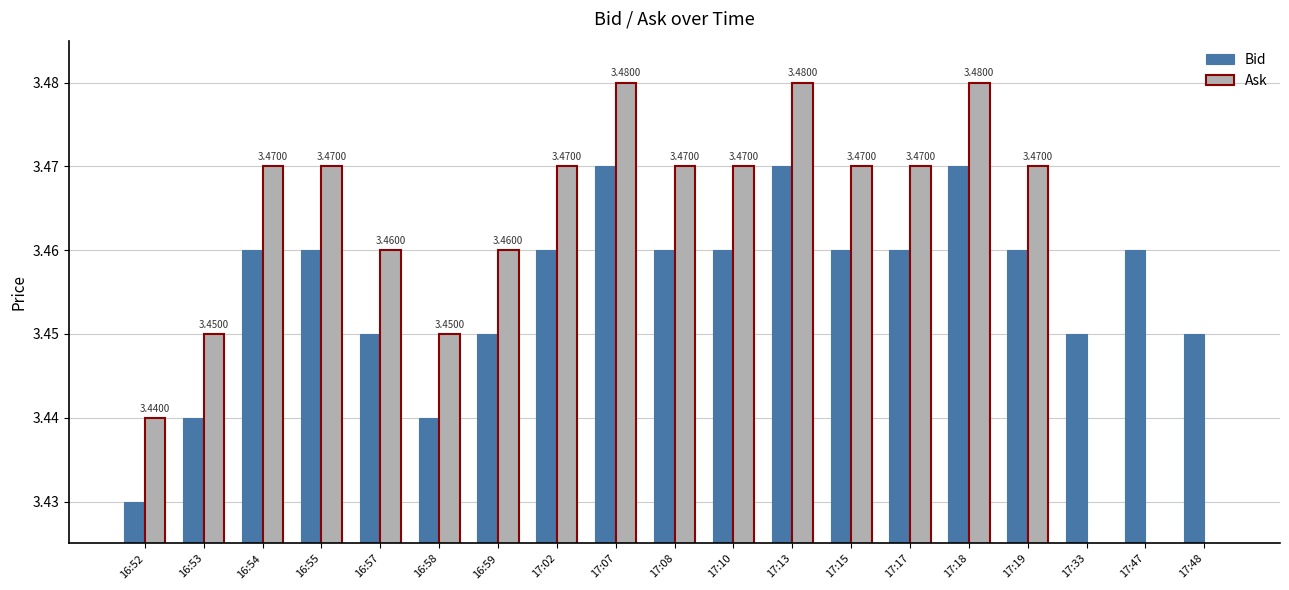

Which series has the largest total across all categories?

Bid